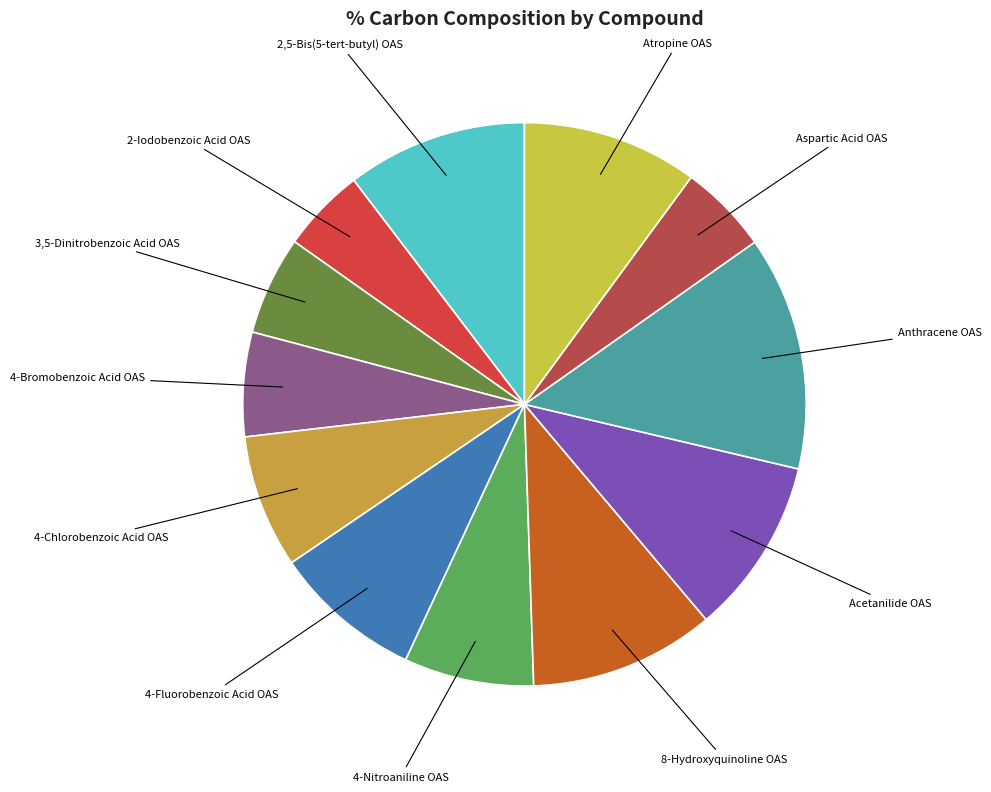

Is the sum of 4-Chlorobenzoic Acid OAS and Acetanilide OAS greater than half?

No